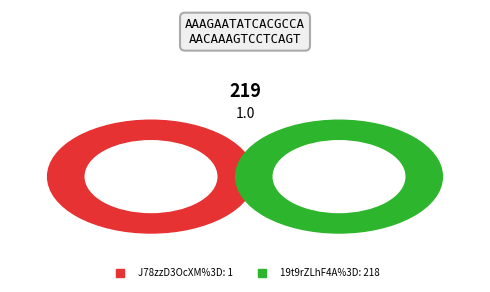

How many slices are in this pie chart?

2